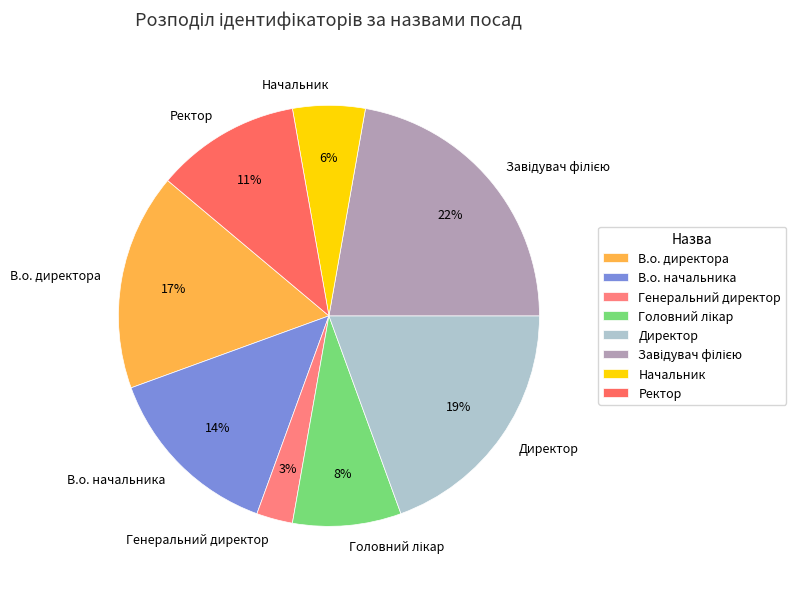

How many slices are in this pie chart?

8